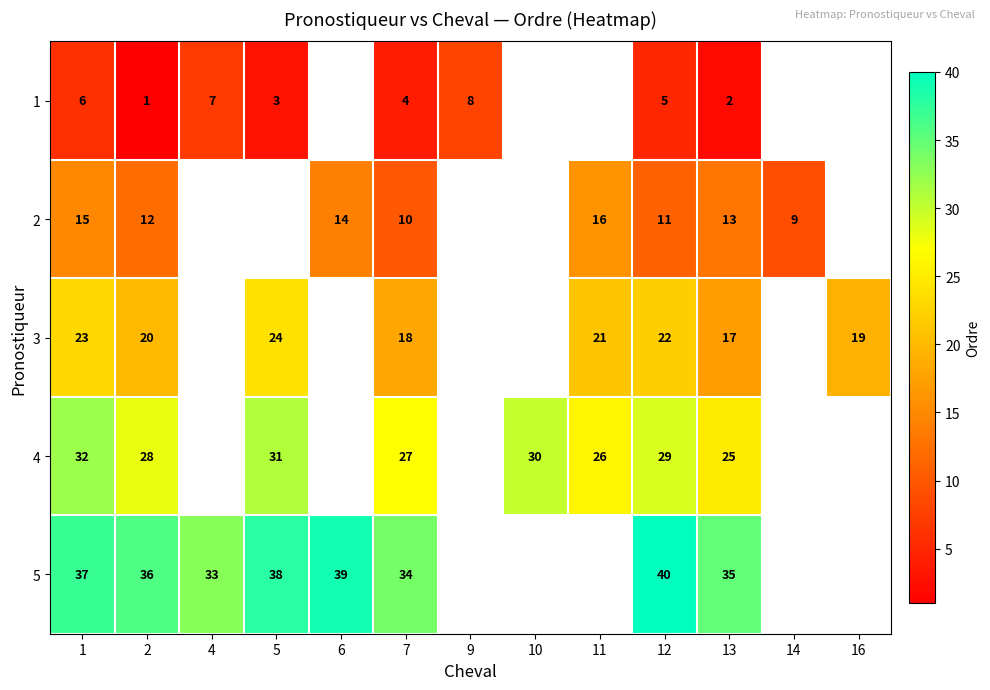

Count the number of categories in the chart.

13